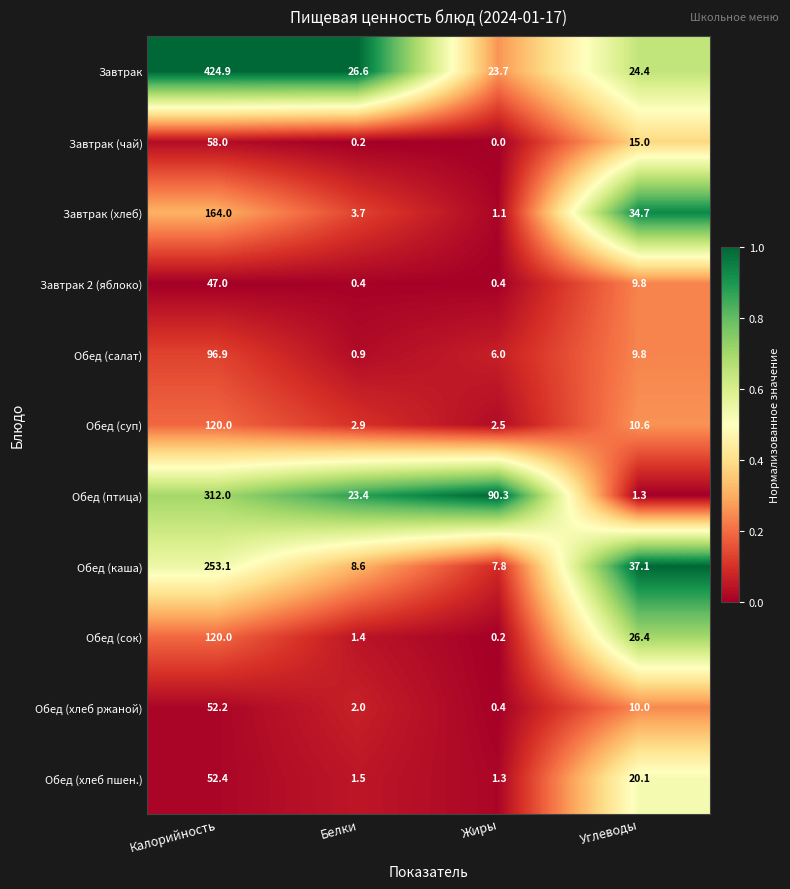

Which series has the largest total across all categories?

Завтрак